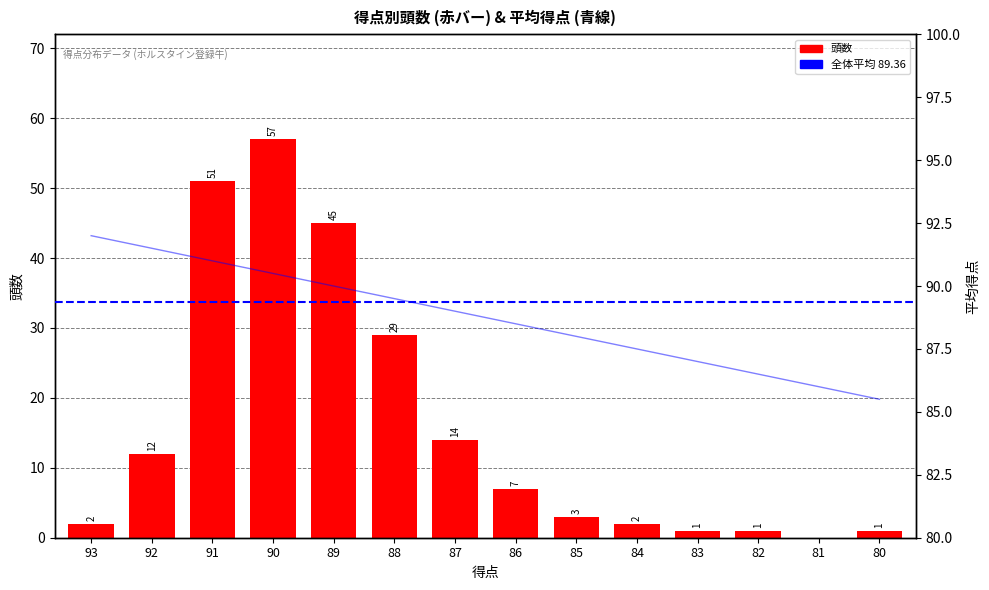

What is the sum of the avg_外貌 values at 88 and 92?

181.0